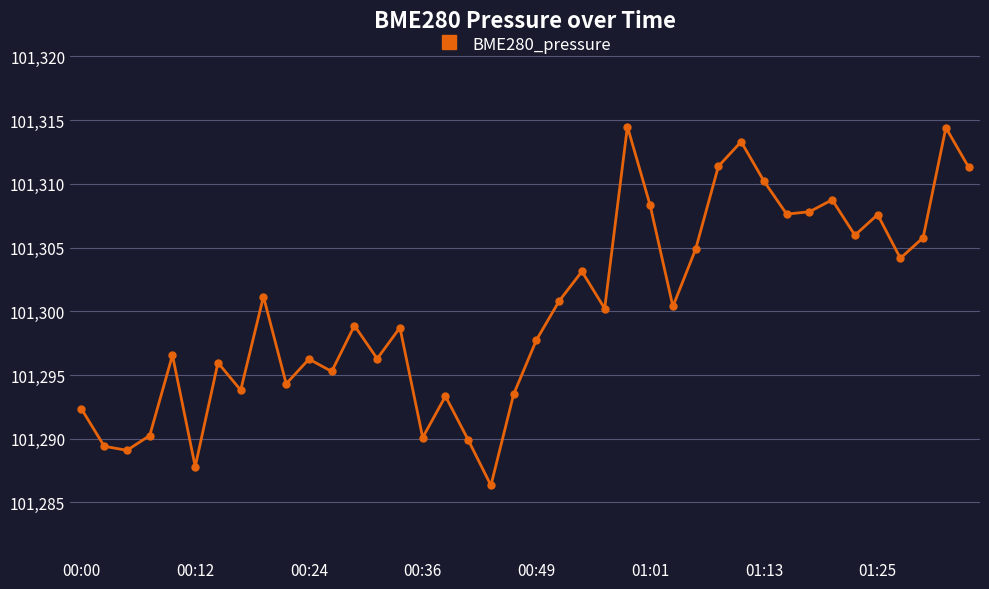

What is the value of the 7th point from the left?

101296.0